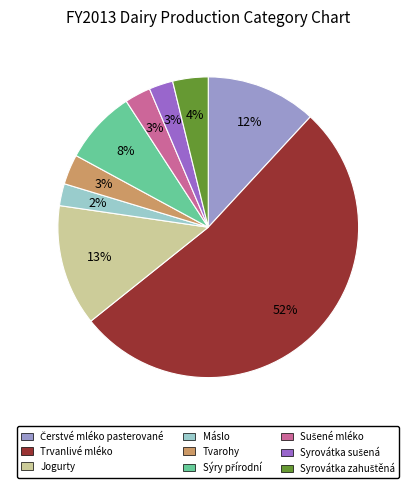

How many segments does this pie chart have?

9